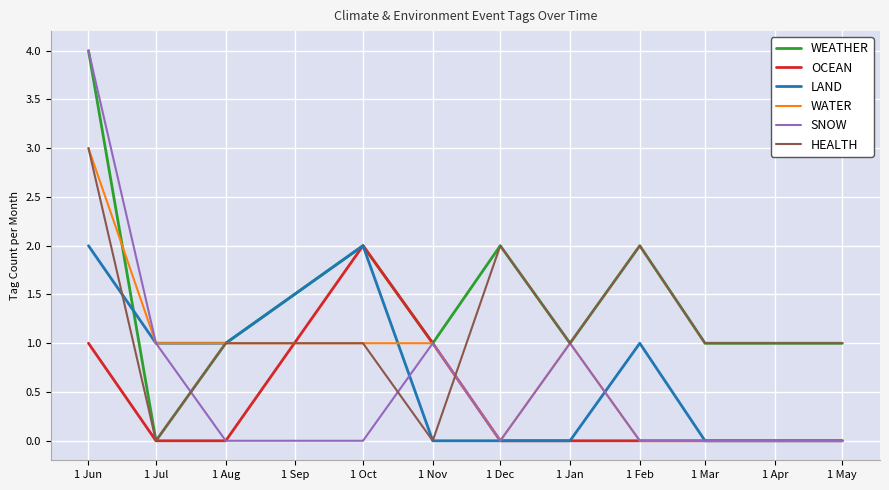

The value of SNOW at 1 Aug is -2. True or false?

False